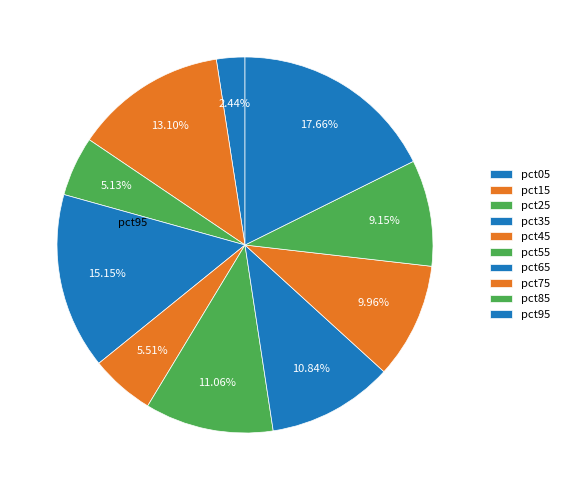

What percentage is the pct65 slice, to the nearest percent?

11%